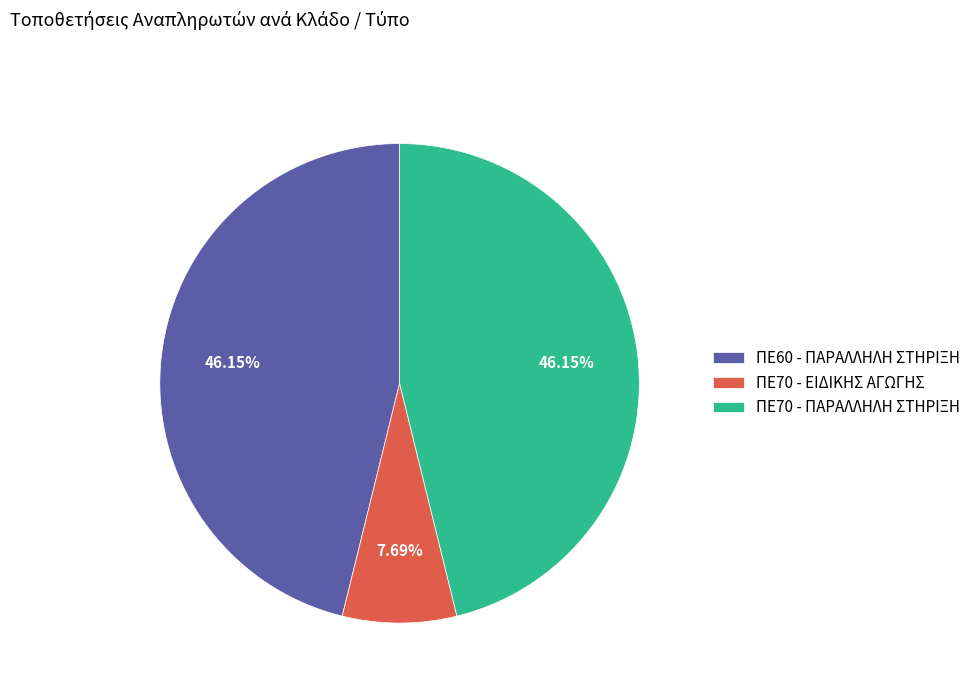

Which category has the smallest portion of the pie?

ΠΕ70 - ΕΙΔΙΚΗΣ ΑΓΩΓΗΣ